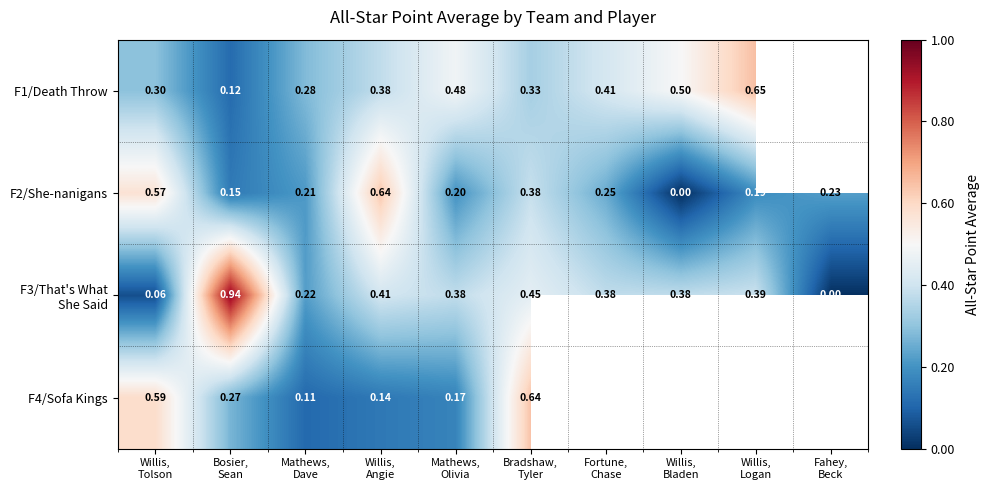

What is the sum of the F3/That's What She Said values at Willis, Bladen and Mathews, Olivia?

0.8